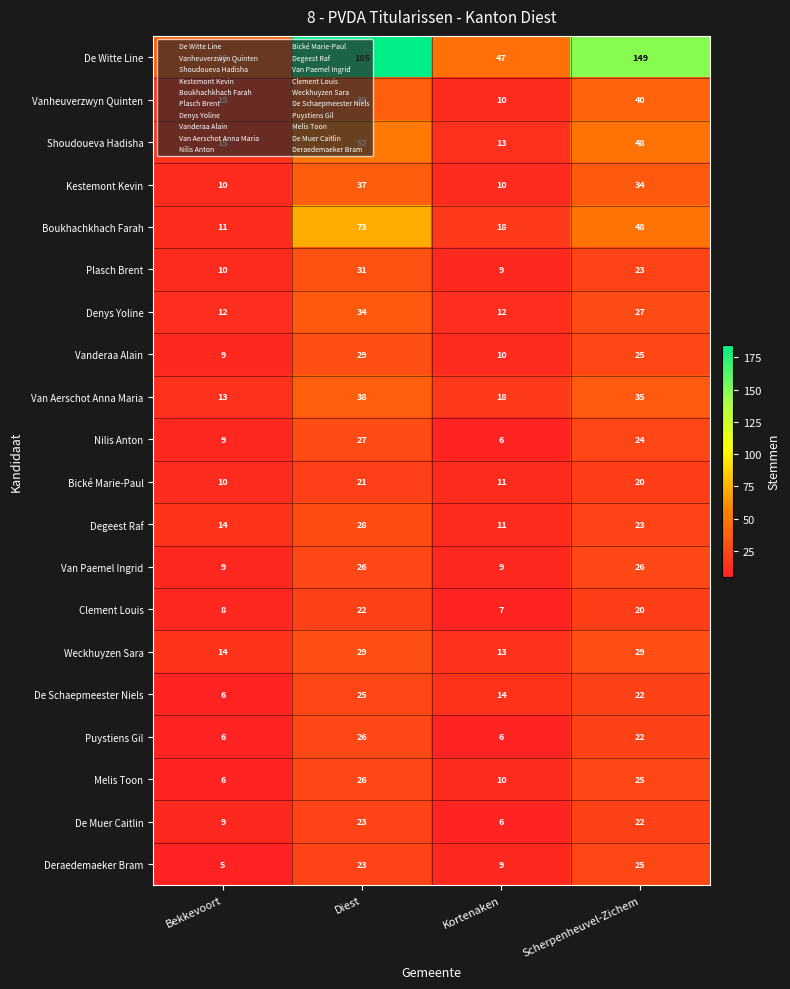

Count the number of data series in this chart.

20